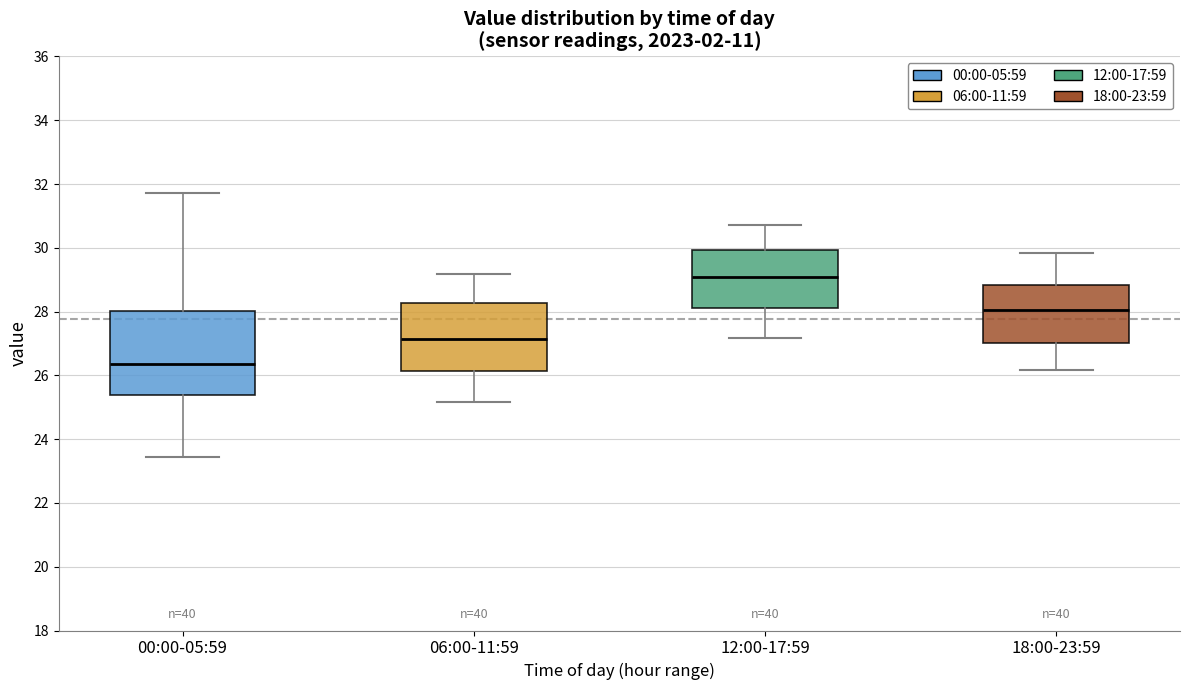

Reading left to right, transcribe this box plot: for each box, give where its median line is, the range the box spans, and where its two whiskers end, as read against the y-axis. The values are not printed on the chart, so give them approximately, as read against the axis.

00:00-05:59: median 26.4, box 25.4 to 28.0, whiskers 23.4 to 31.8
06:00-11:59: median 27.2, box 26.2 to 28.2, whiskers 25.2 to 29.2
12:00-17:59: median 29.0, box 28.2 to 30.0, whiskers 27.2 to 30.8
18:00-23:59: median 28.0, box 27.0 to 28.8, whiskers 26.2 to 29.8